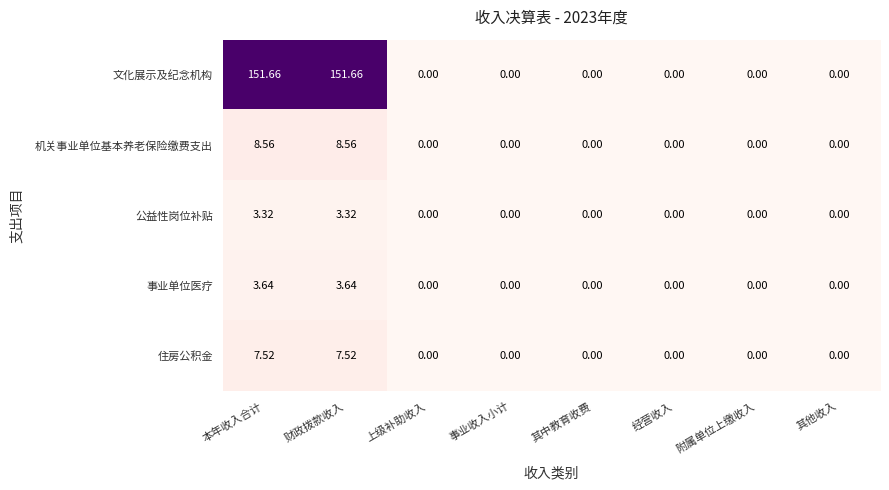

Which series has the largest total across all categories?

文化展示及纪念机构